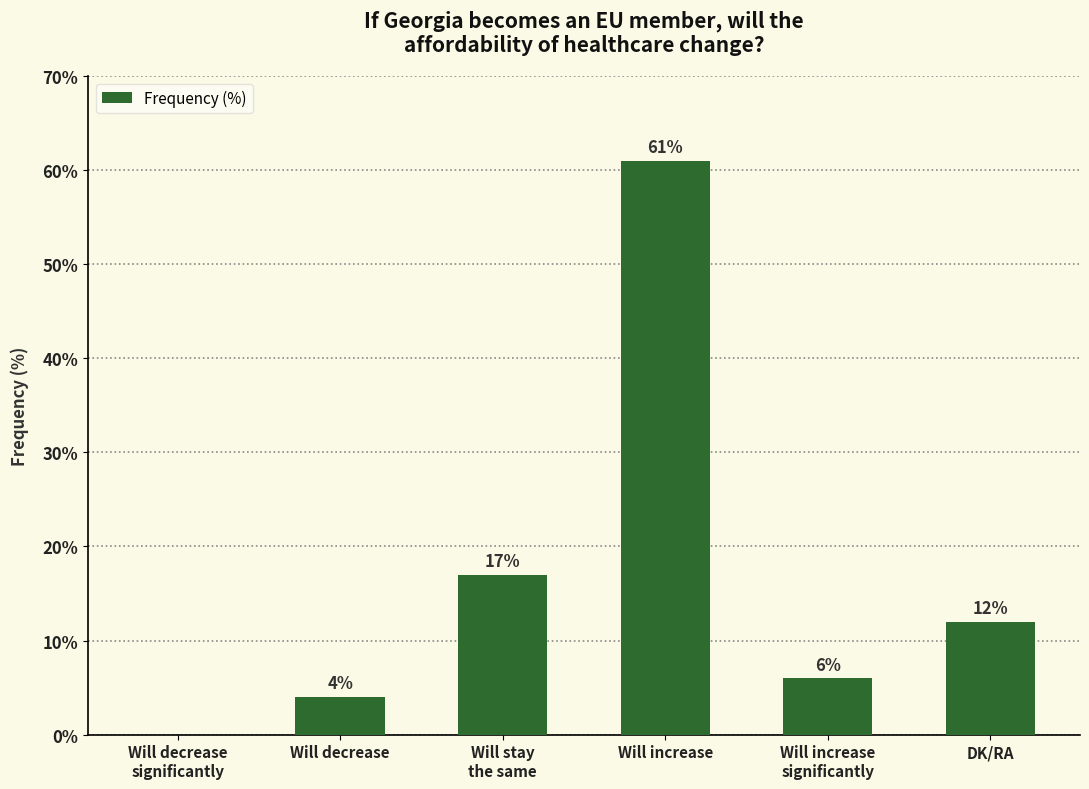

The chart shows a value of 10 at Will stay
the same. True or false?

False